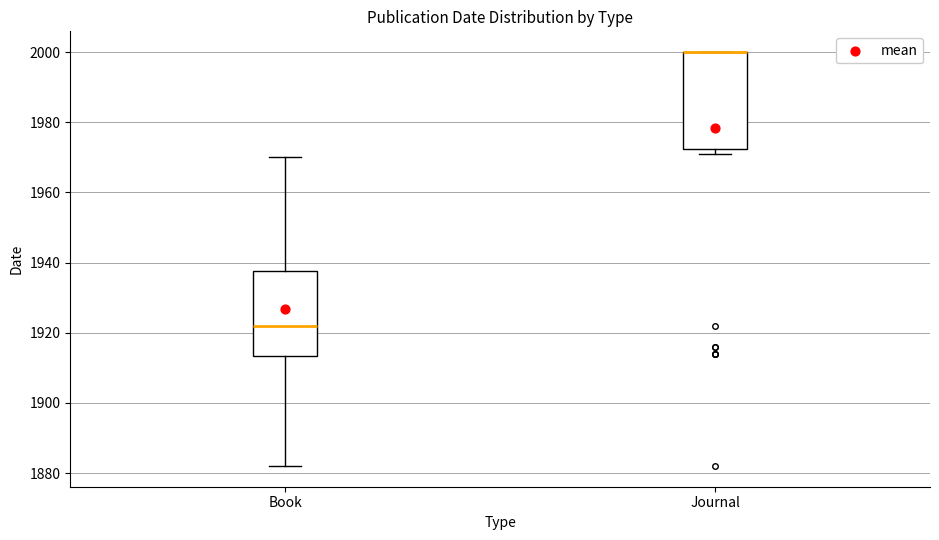

Reading left to right, transcribe this box plot: for each box, give where its median line is, the range the box spans, and where its two whiskers end, as read against the y-axis. The values are not printed on the chart, so give them approximately, as read against the axis.

Book: median 1922, box 1914 to 1938, whiskers 1882 to 1970
Journal: median 2000 (drawn on the box's upper edge), box 1972 to 2000, whiskers 1972 (just below the box's lower edge) to 2000